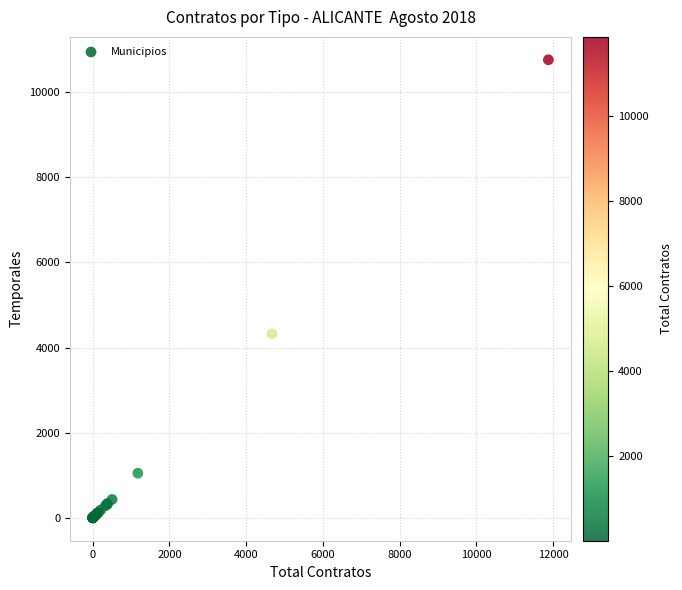

What Y value in the scatter plot is closest to 5378?

4321